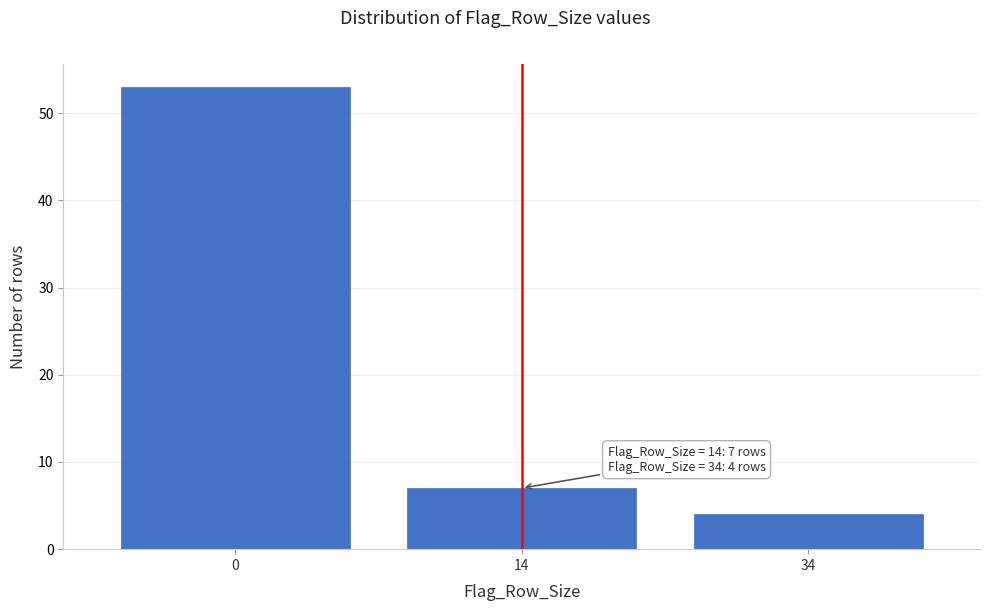

Reading left to right, transcribe all the data shown in this chart.

53	7	4